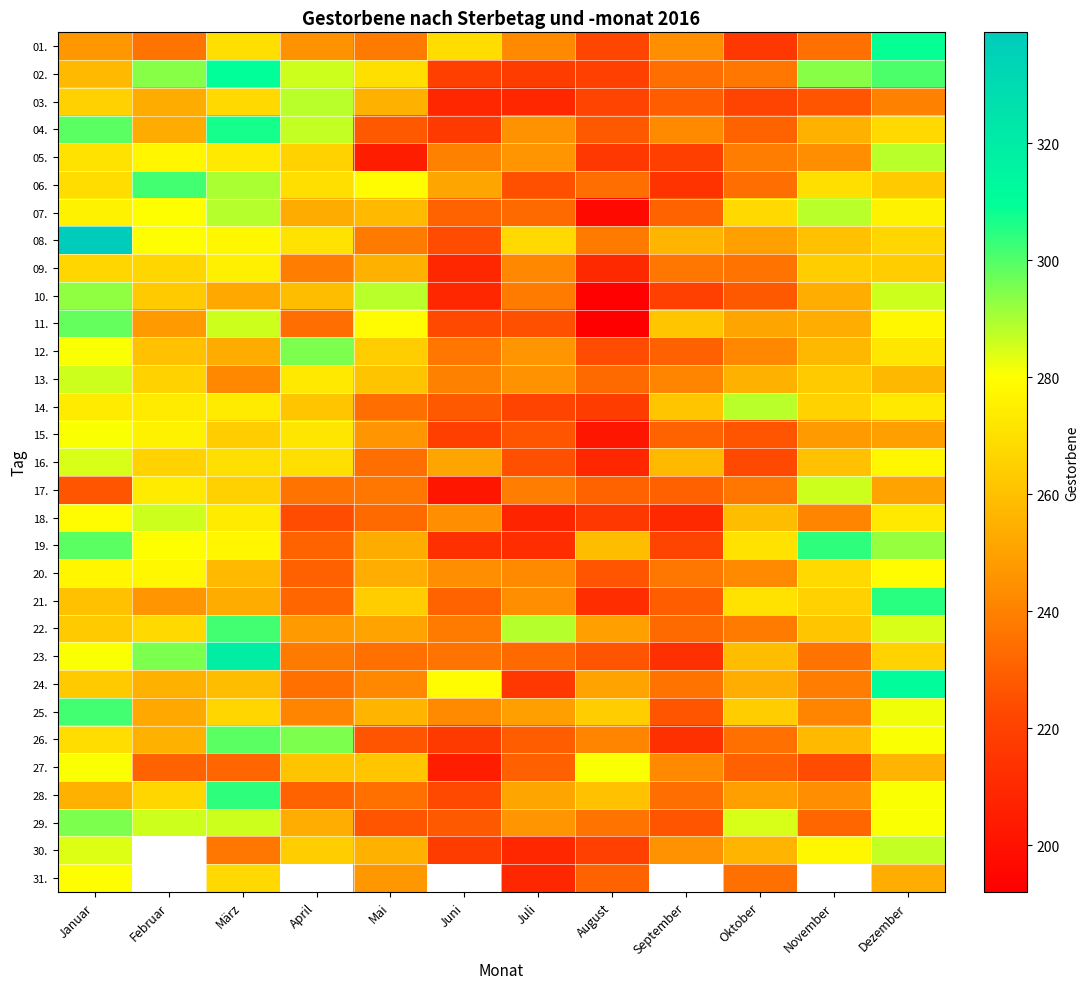

Rank the series at Oktober from highest to lowest value.

14., 29., 19., 21., 07., 25., 18., 23., 30., 13., 24., 11., 08., 28., 20., 12., 05., 22., 02., 17., 09., 26., 31., 06., 04., 27., 10., 15., 16., 03., 01.